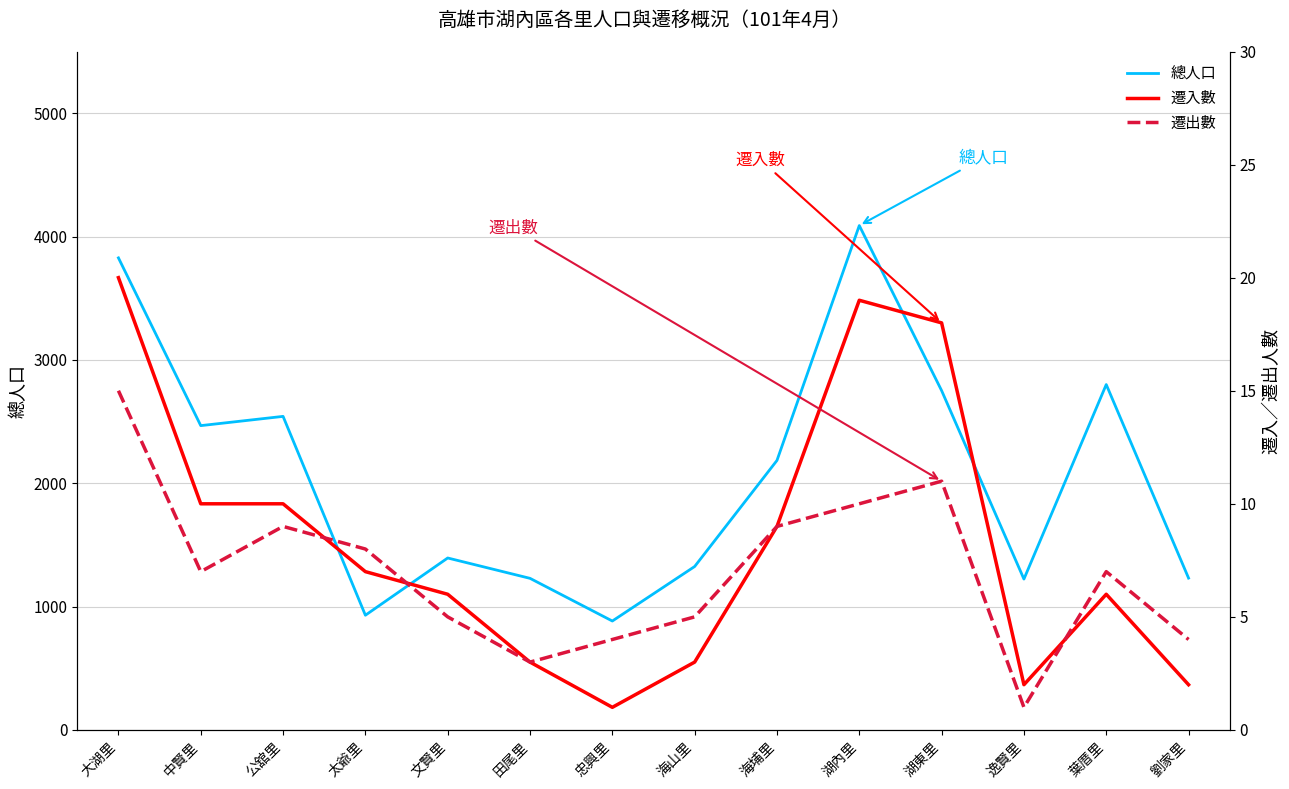

Between which two adjacent categories do 遷入數 and 遷出數 first intersect?

公舘里 and 太爺里